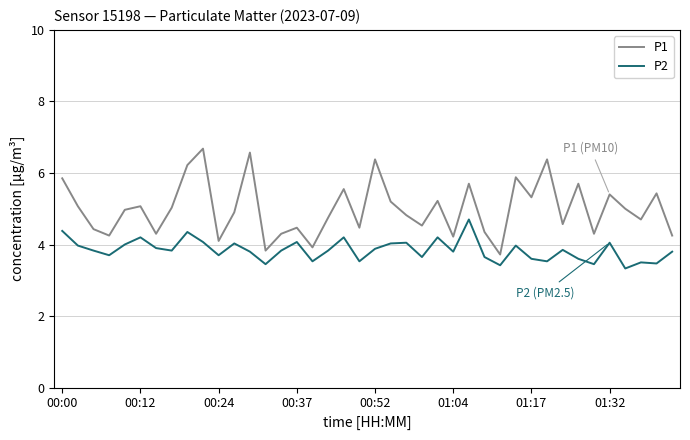

What is the lowest value of the P2 series?

3.3